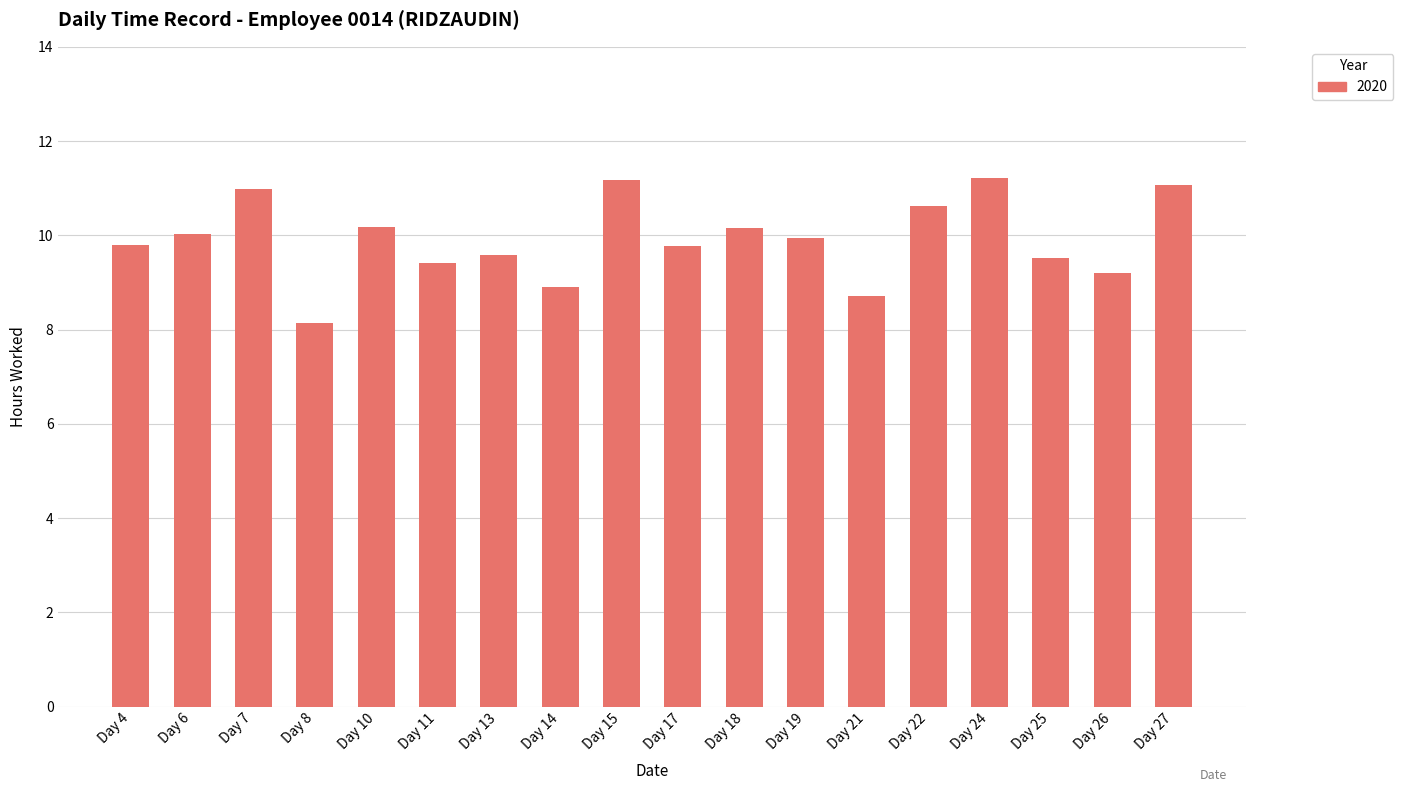

What is the minimum value shown in the chart?

8.1